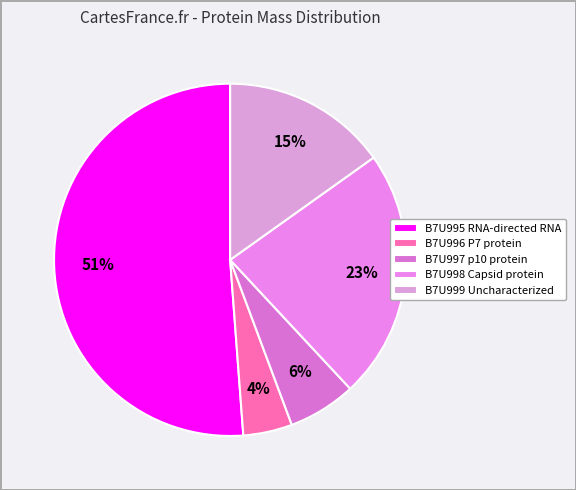

Does B7U995 RNA-directed RNA represent more than half of the total?

Yes